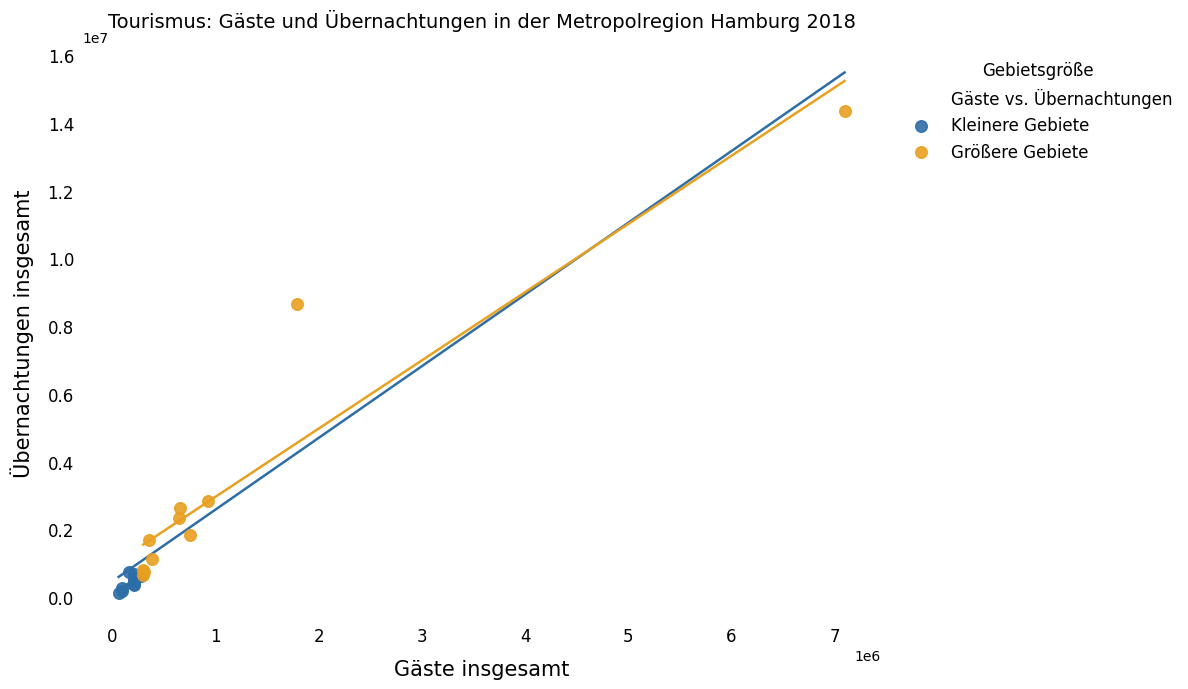

Which series has the widest spread of Y values?

Größere Gebiete